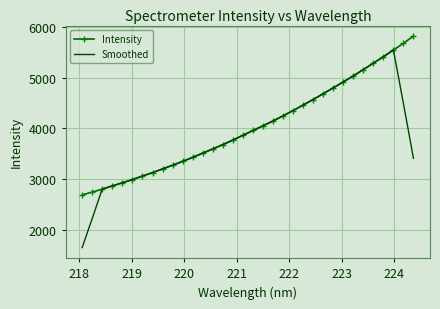

What are all the series names shown in the legend?

Intensity, Smoothed